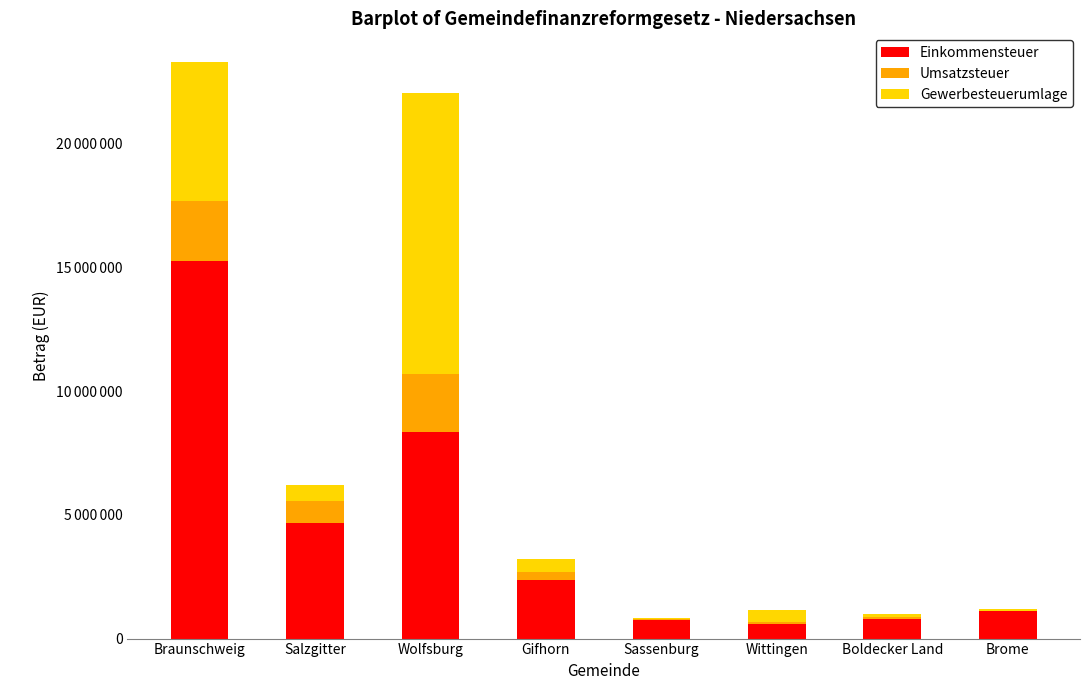

Which has a higher value, Gifhorn or Wolfsburg?

Wolfsburg